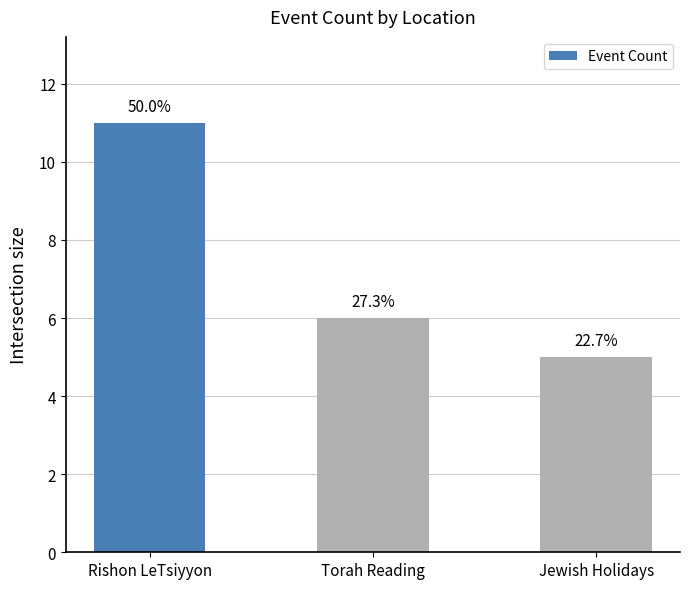

Rank the categories by value from highest to lowest.

Rishon LeTsiyyon, Torah Reading, Jewish Holidays